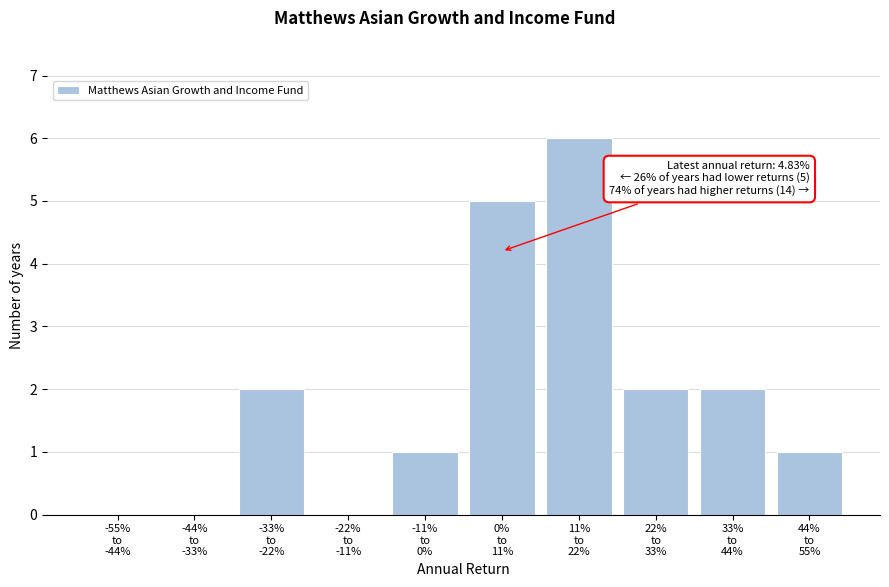

What is the sum of all values?

19